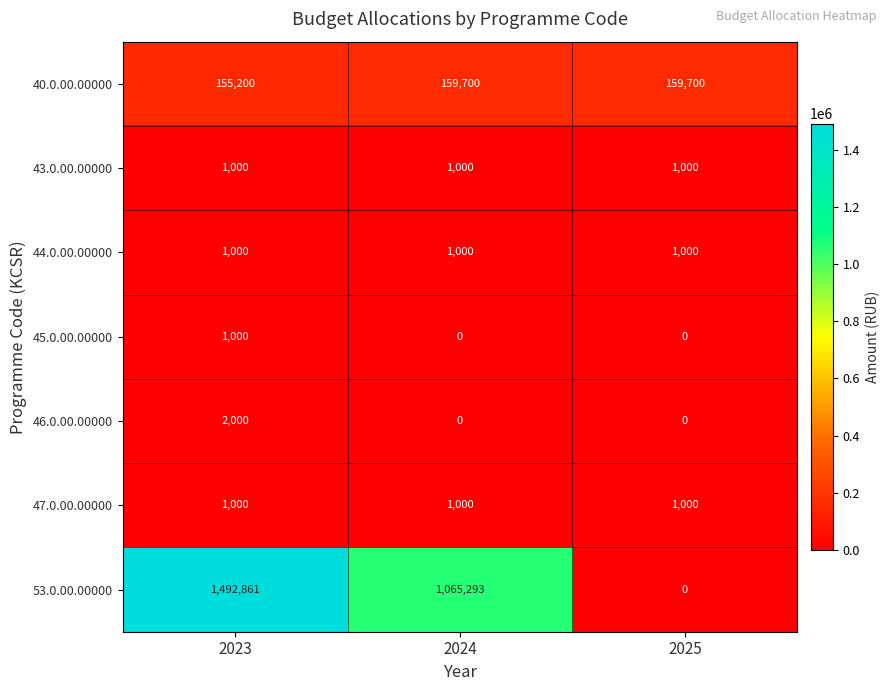

Reading left to right, what are all the values shown in this chart?

40.0.00.00000: 2023=155200	2024=159700	2025=159700
43.0.00.00000: 2023=1000	2024=1000	2025=1000
44.0.00.00000: 2023=1000	2024=1000	2025=1000
45.0.00.00000: 2023=1000	2024=0	2025=0
46.0.00.00000: 2023=2000	2024=0	2025=0
47.0.00.00000: 2023=1000	2024=1000	2025=1000
53.0.00.00000: 2023=1492861	2024=1065293	2025=0